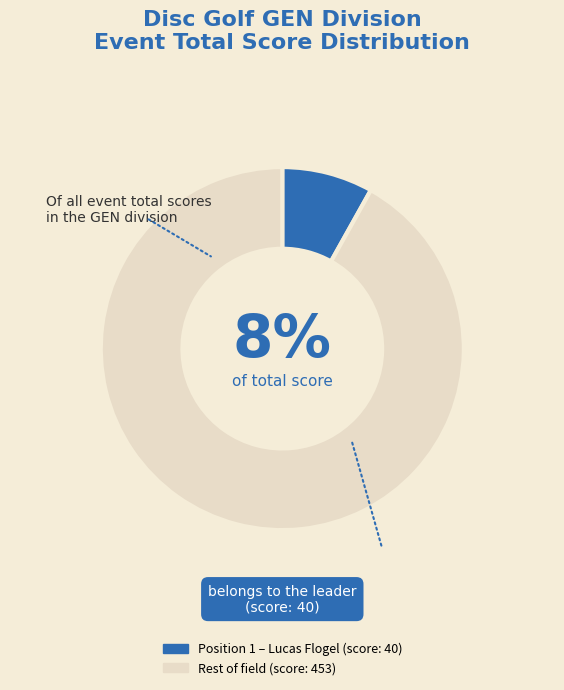

Count the number of slices in the pie.

2